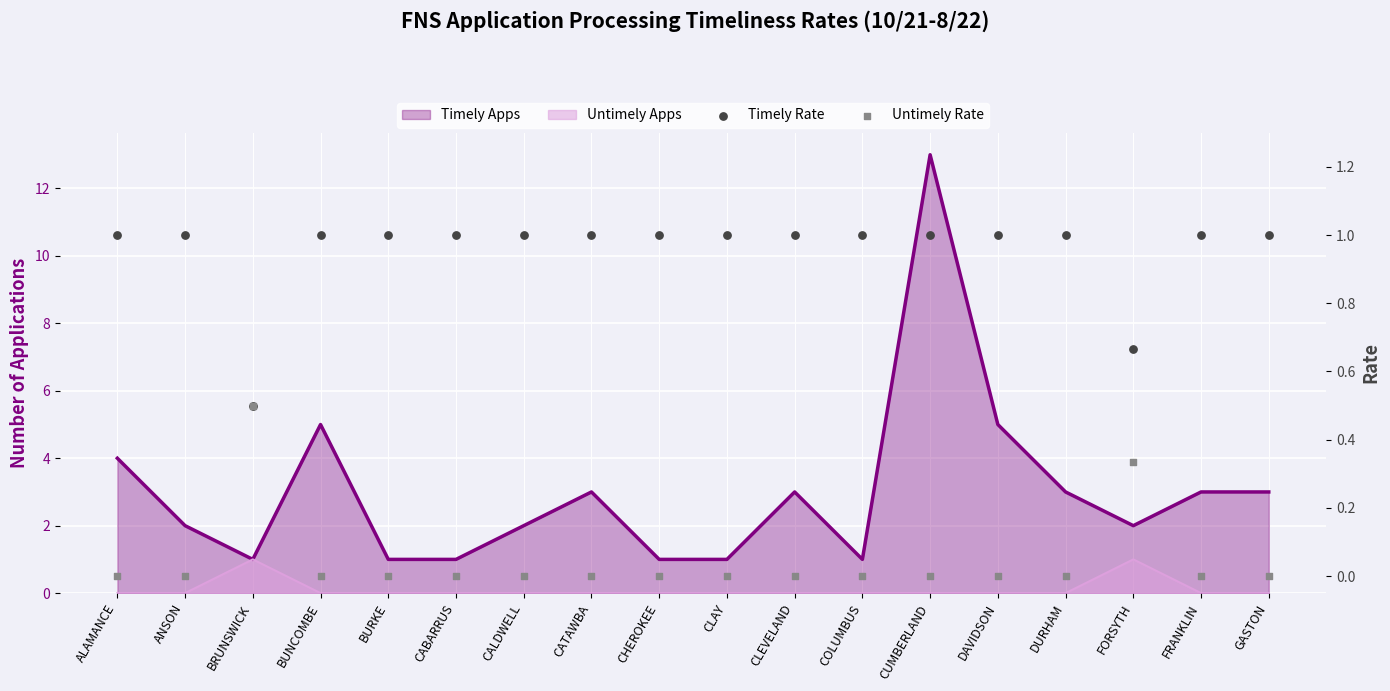

What is the total value across all series at ALAMANCE?

1.0